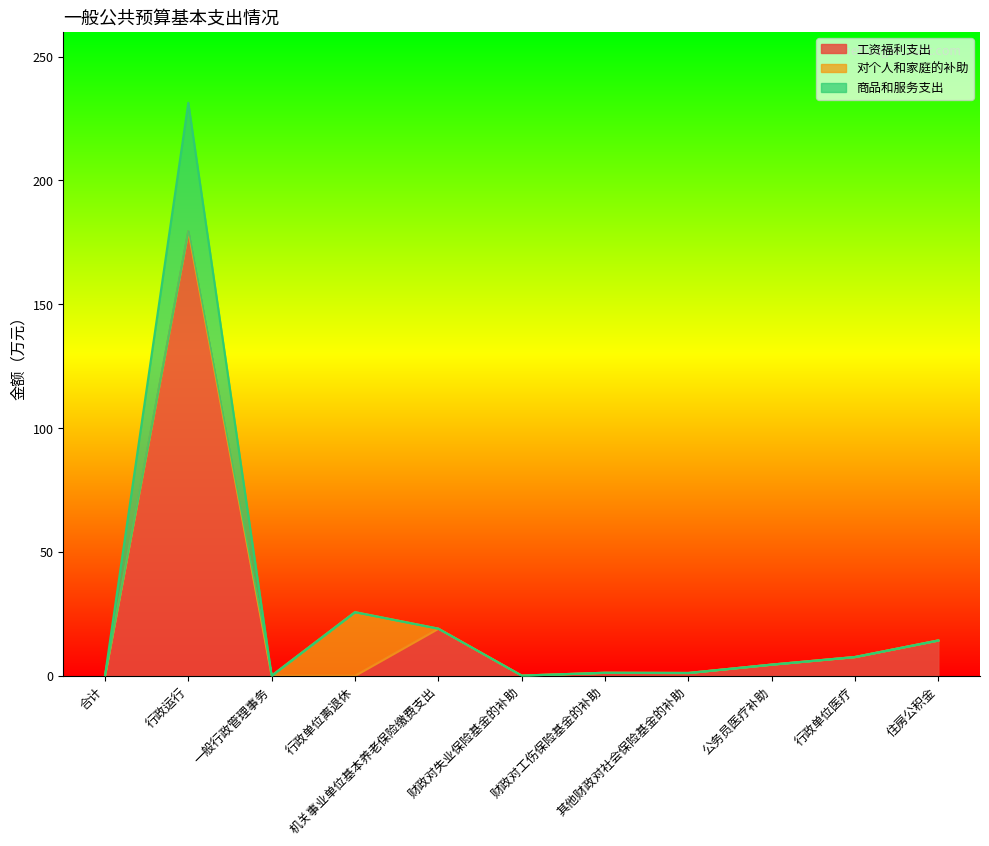

What is the label of the 8th point from the right?

行政单位离退休